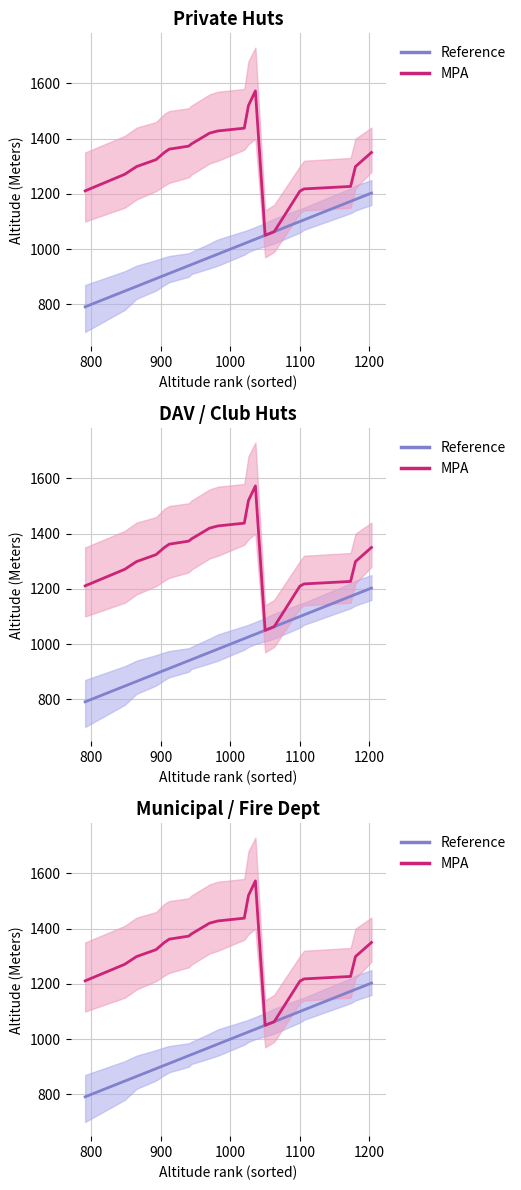

What is the sum of all MPA values?

26367